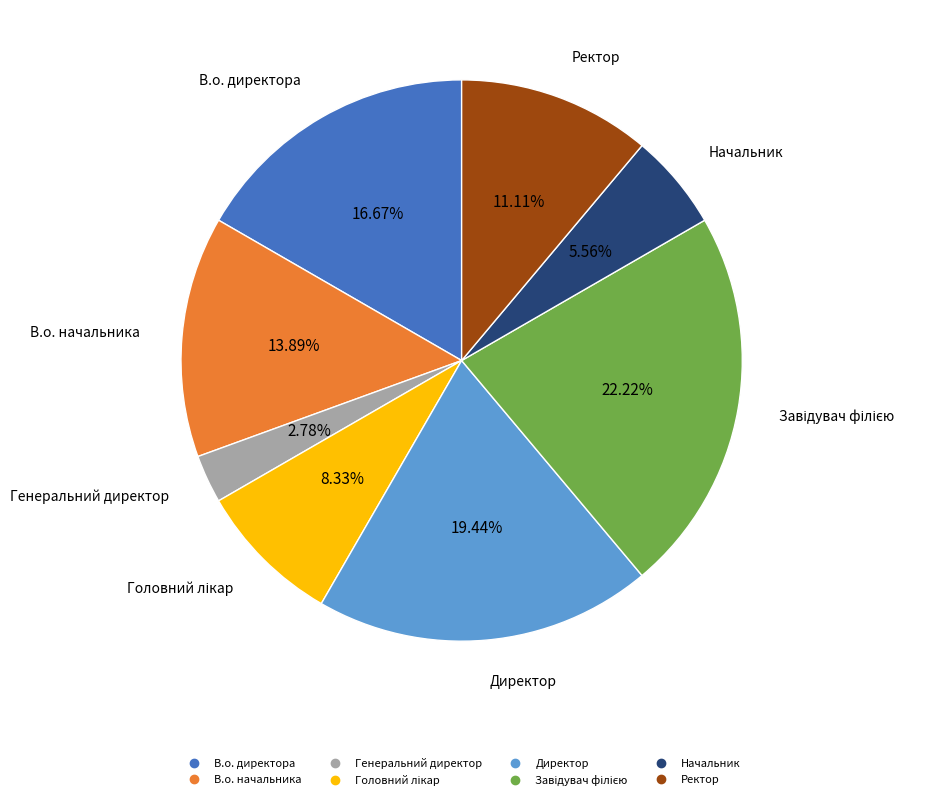

To the nearest percent, what percentage of the pie is Директор?

19%